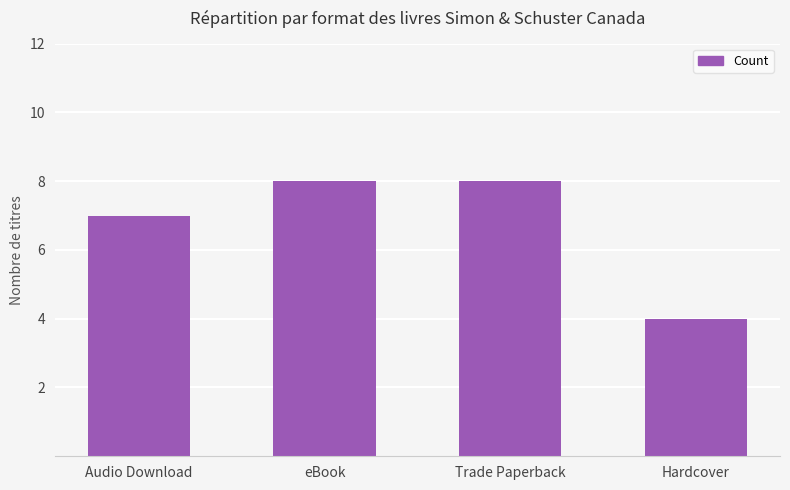

What is the approximate value at Audio Download?

7